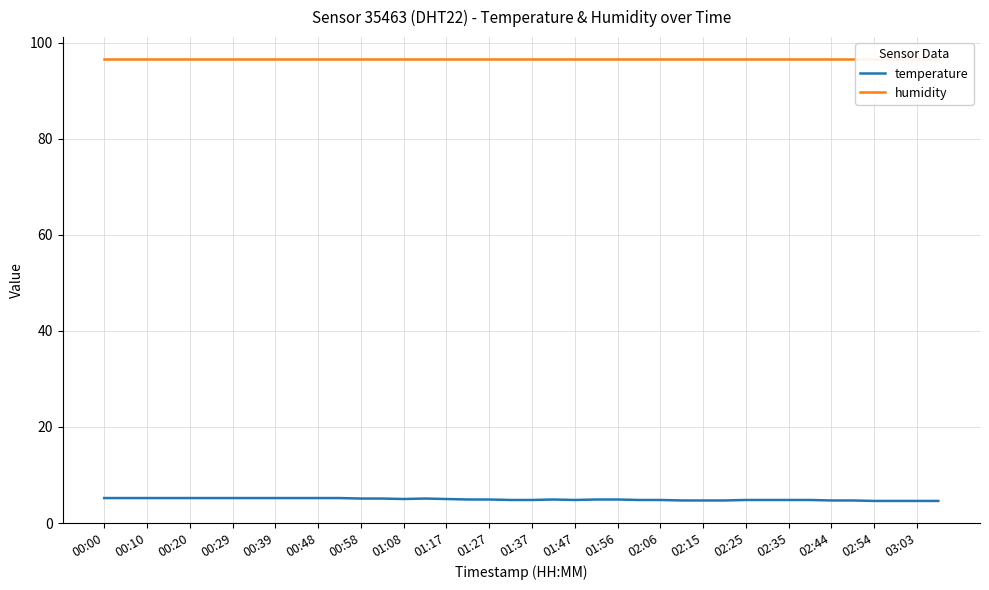

Which category has the highest value in the temperature series?

00:00